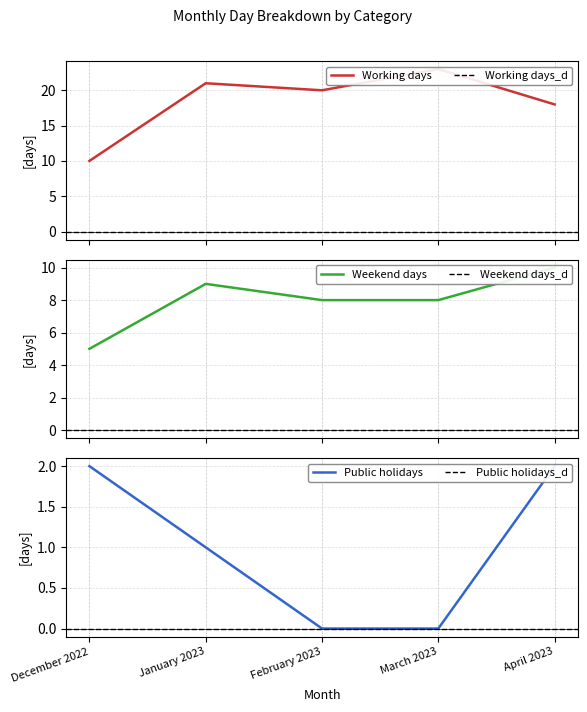

At which category does the chart reach its minimum across all series?

February 2023